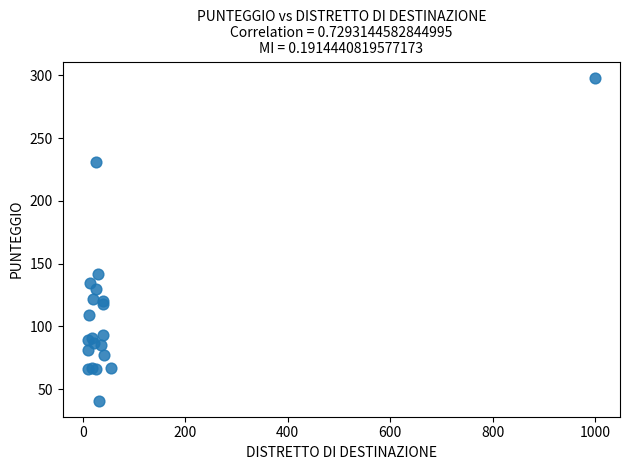

What Y value in the scatter plot is closest to 169?

142